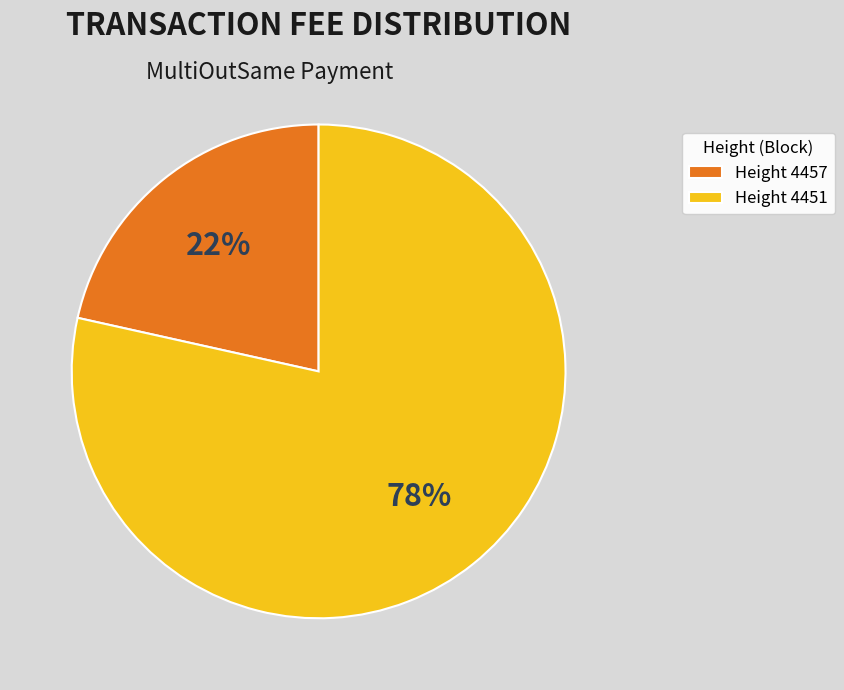

How many slices are in this pie chart?

2